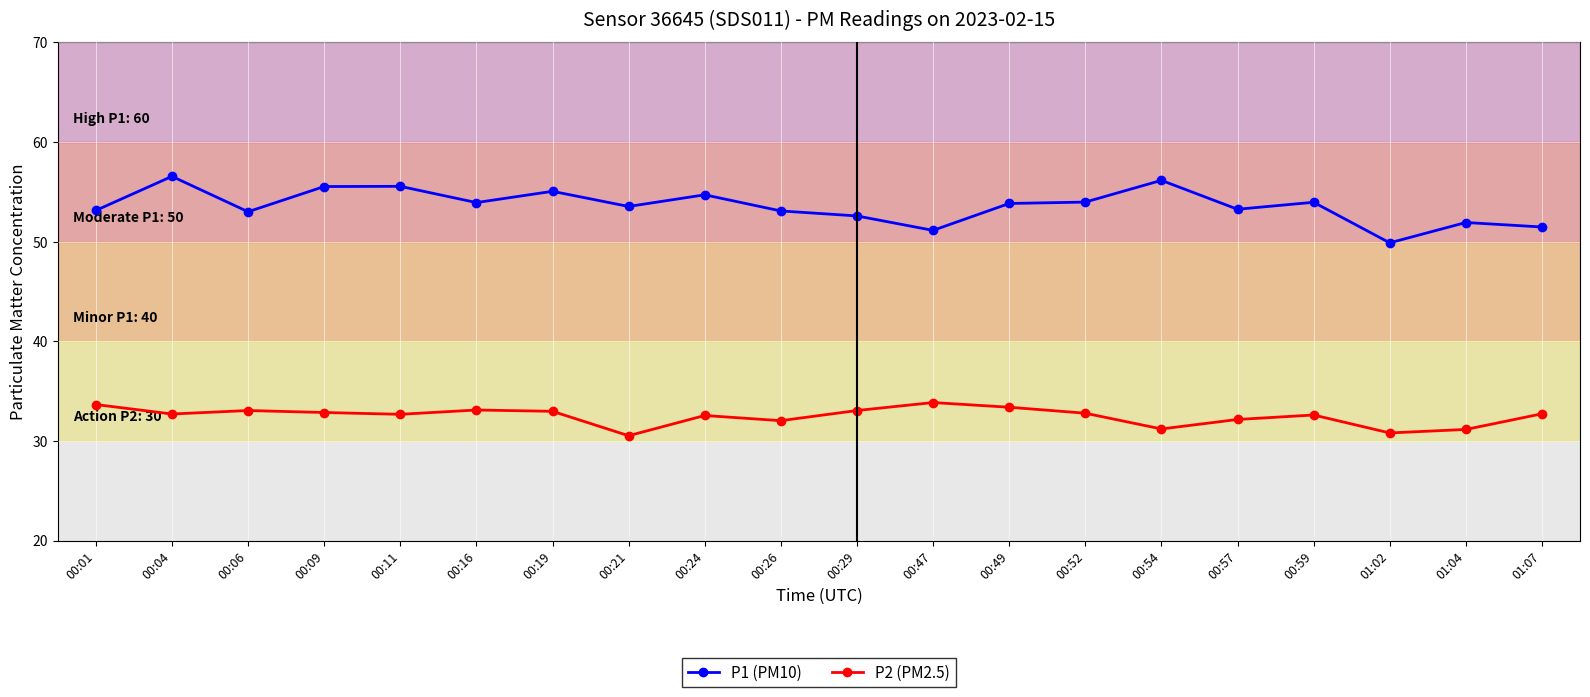

Where is the first local maximum for P1 (PM10)?

00:04